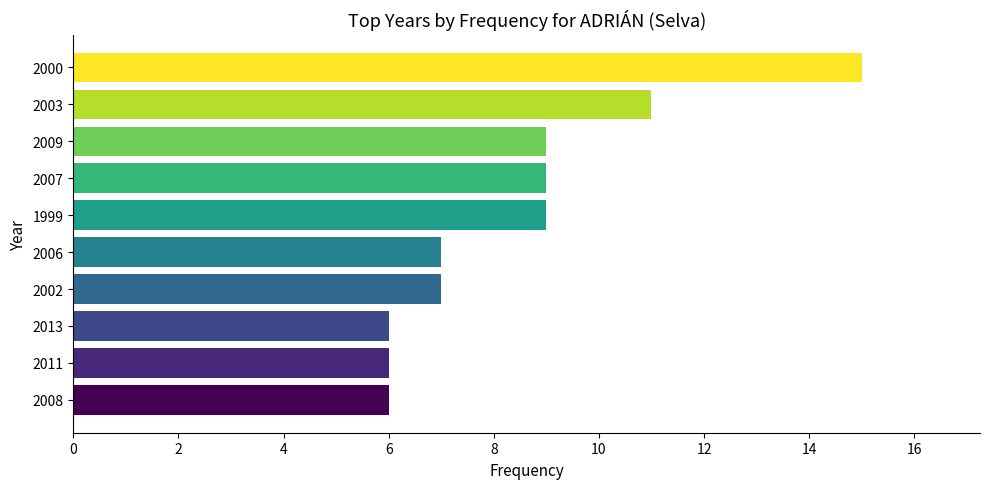

Reading top to bottom, what are all the values shown in this chart?

2000=15	2003=11	2009=9	2007=9	1999=9	2006=7	2002=7	2013=6	2011=6	2008=6